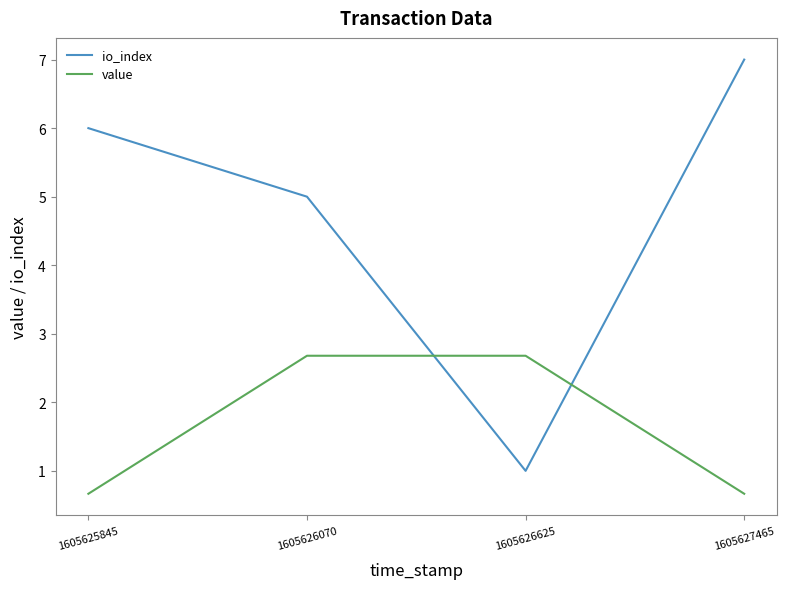

Where is the first local minimum for io_index?

1605626625